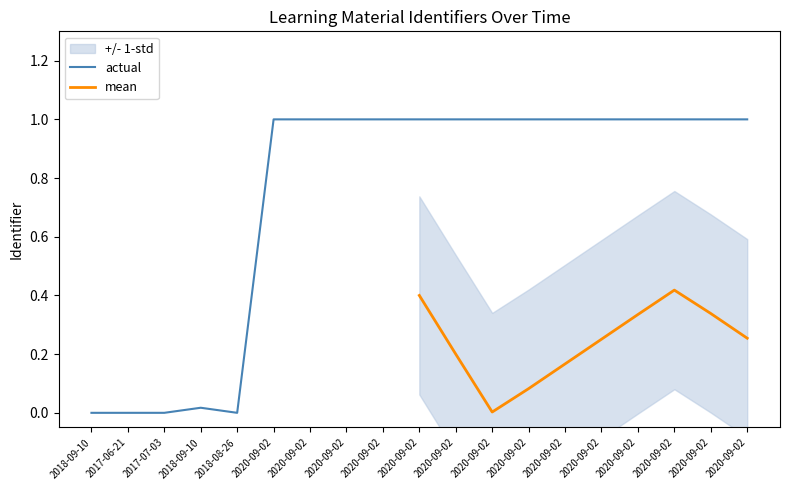

Count the number of categories in the chart.

19